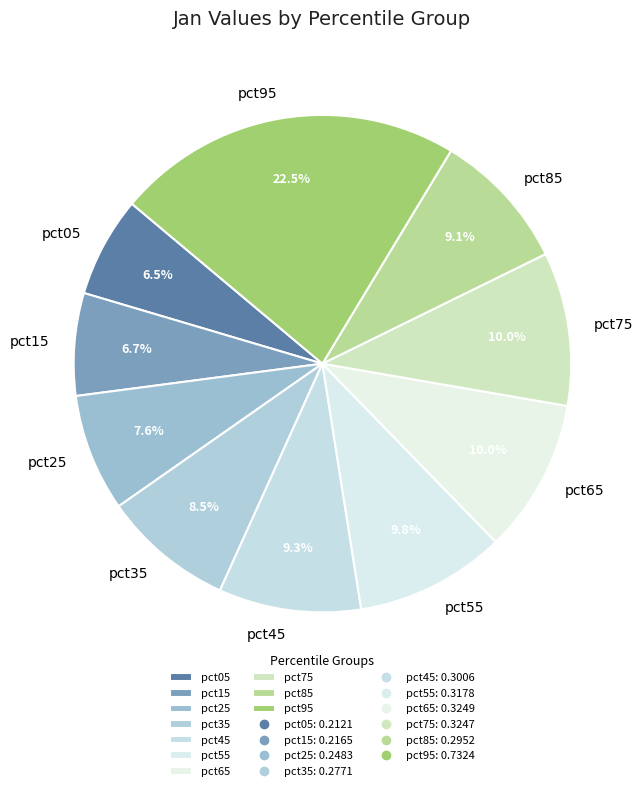

Count the number of slices in the pie.

10